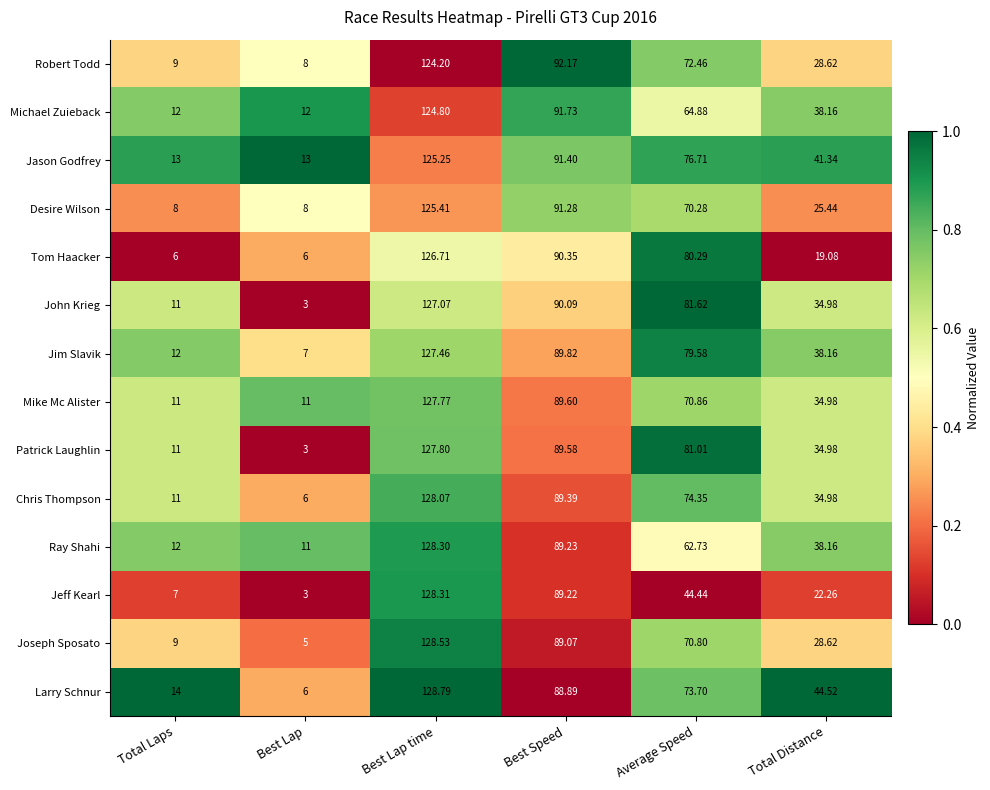

Is the value of Patrick Laughlin at Best Lap time greater than the value of Mike Mc Alister at Total Distance?

Yes